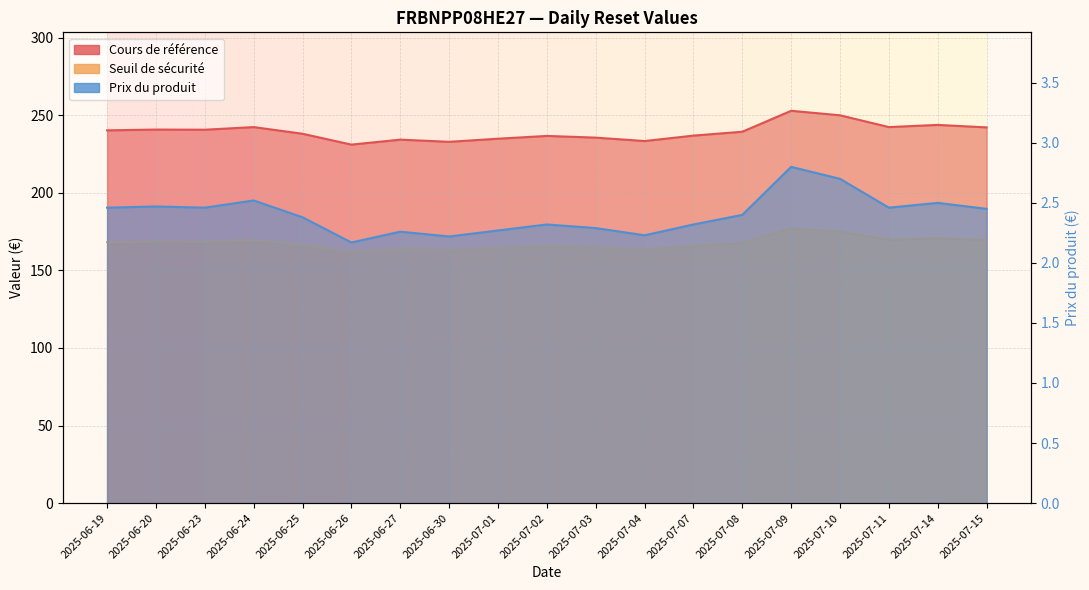

True or false: Cours de référence has more than 0 points higher than both neighbors.

True